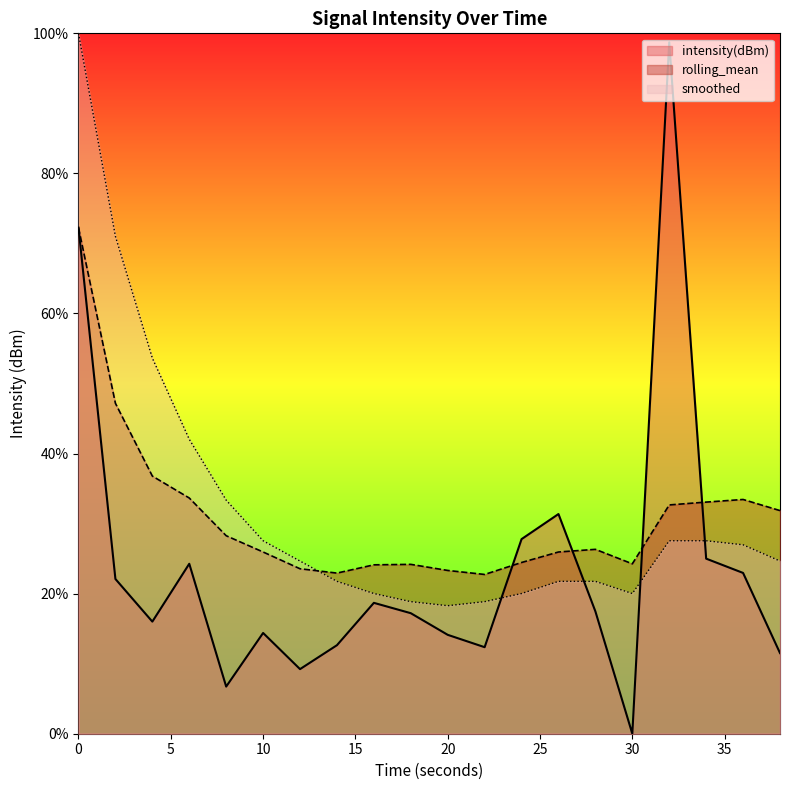

What is the greatest value displayed?

100.0